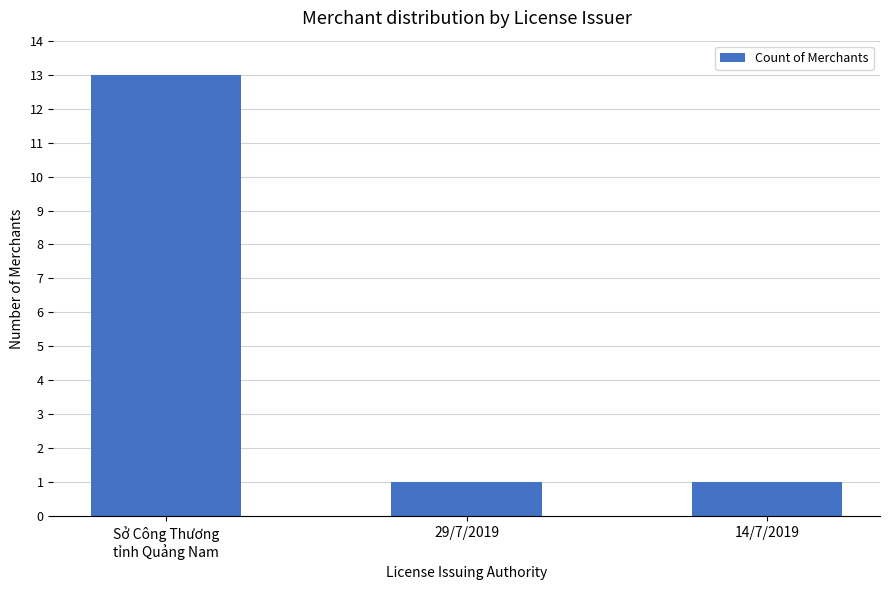

How many bars are there in total?

3